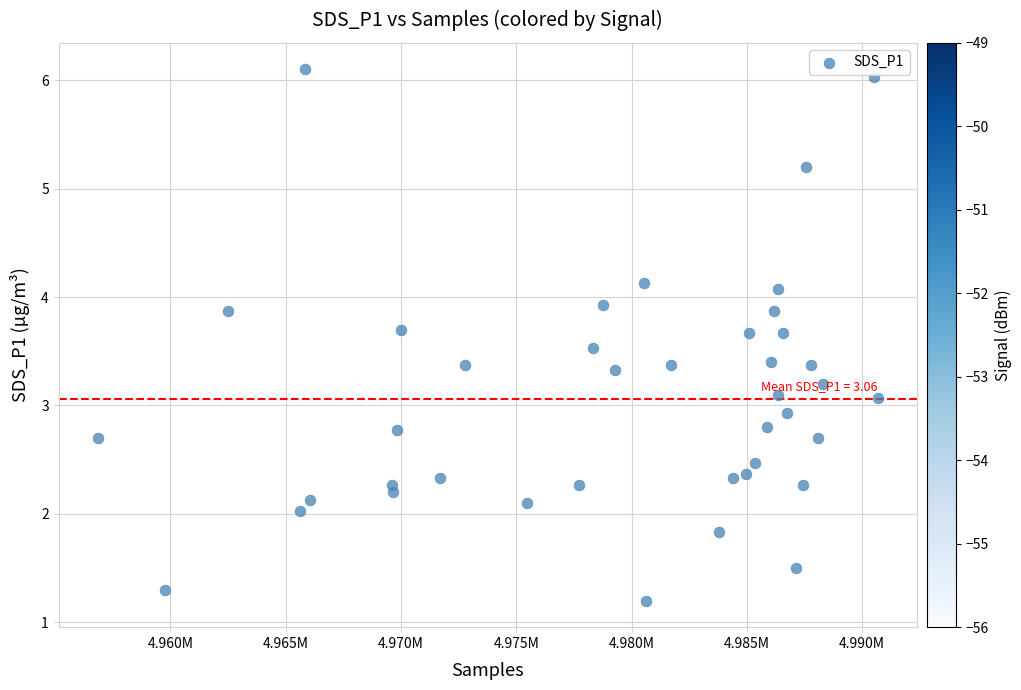

What is the range of Y values (max minus min)?

4.9